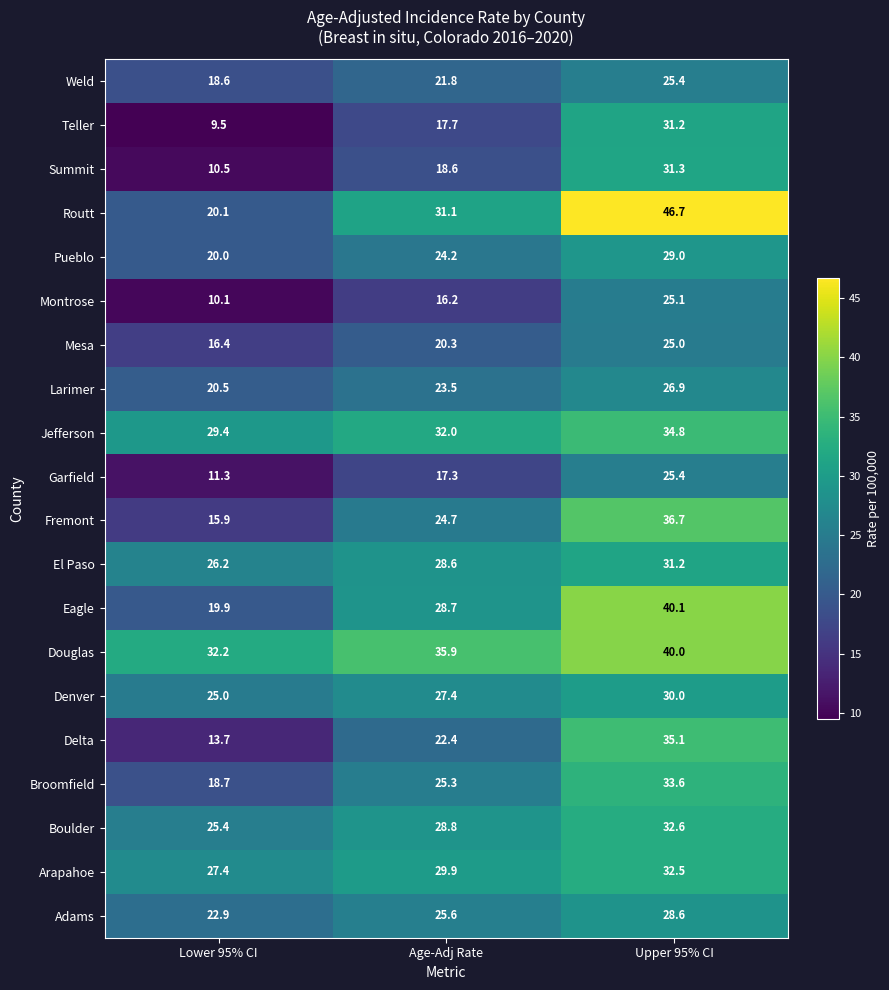

Which label corresponds to the smallest value in the chart?

Lower 95% CI